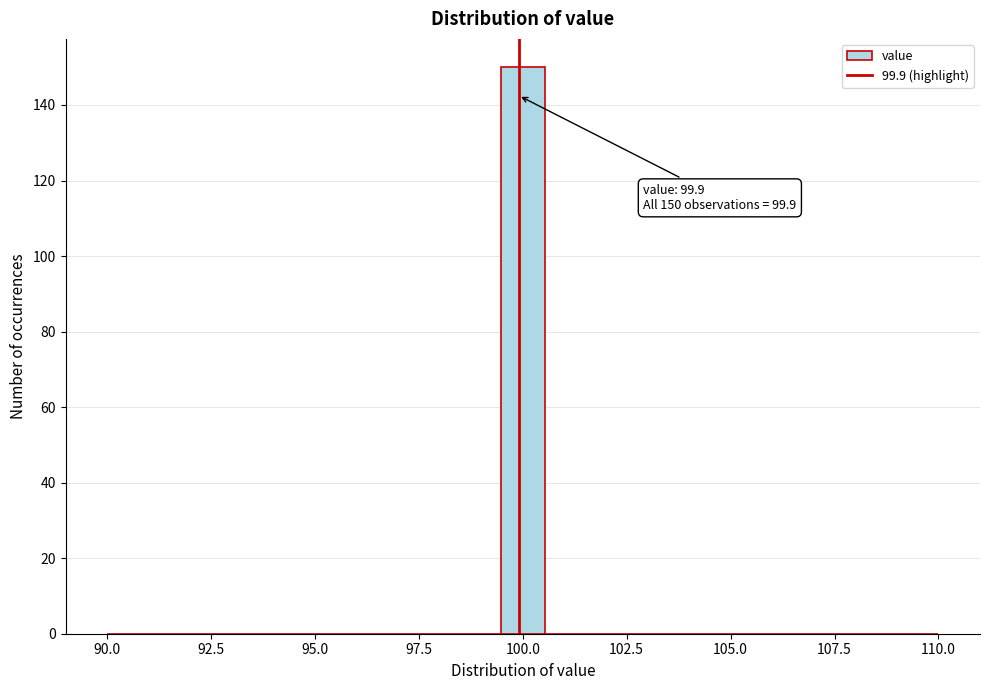

Around what value on the x-axis is the tallest bar? Give the approximate position of its centre, as read against the axis.

100.0